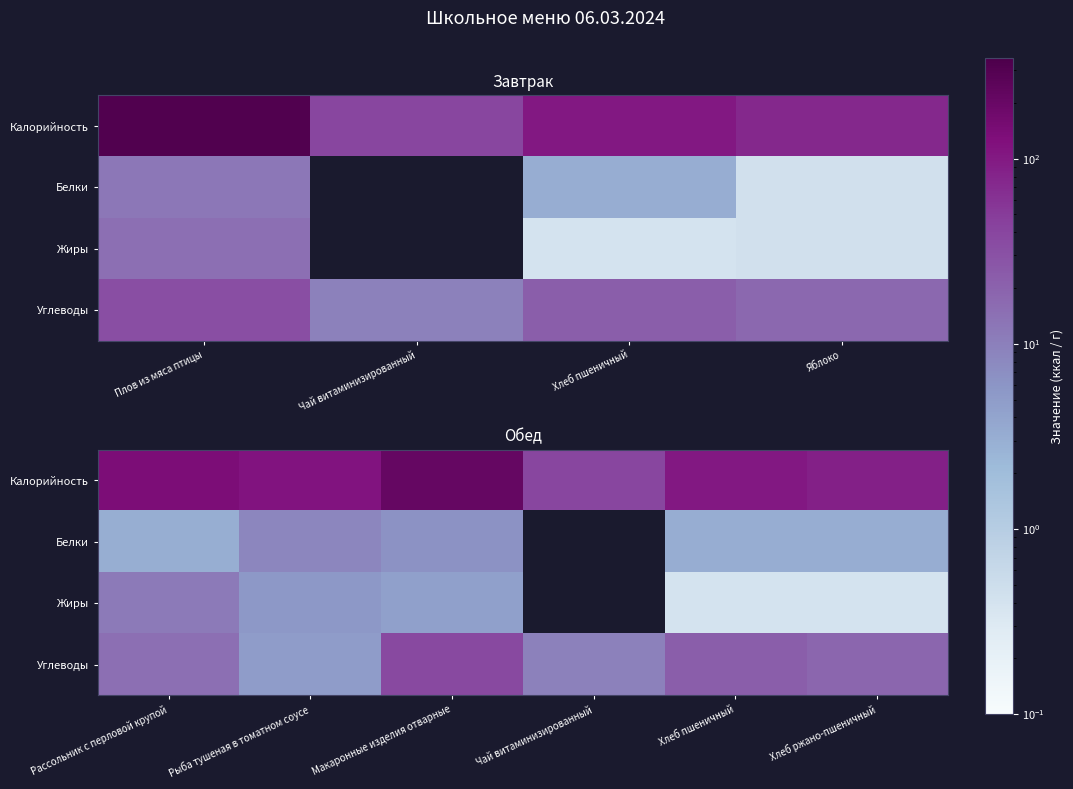

Rank the series by their maximum value, from lowest to highest.

Белки, Жиры, Углеводы, Калорийность